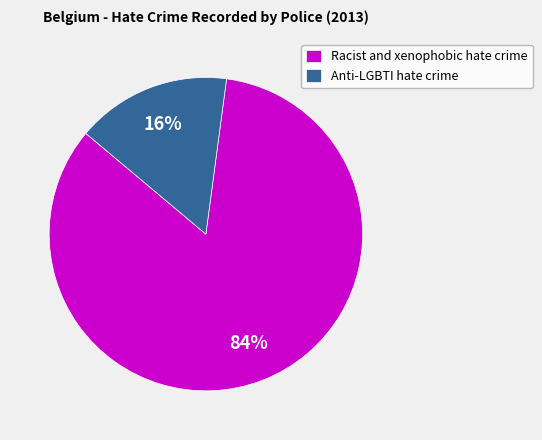

The Racist and xenophobic hate crime slice represents 93% of the pie. True or false?

False